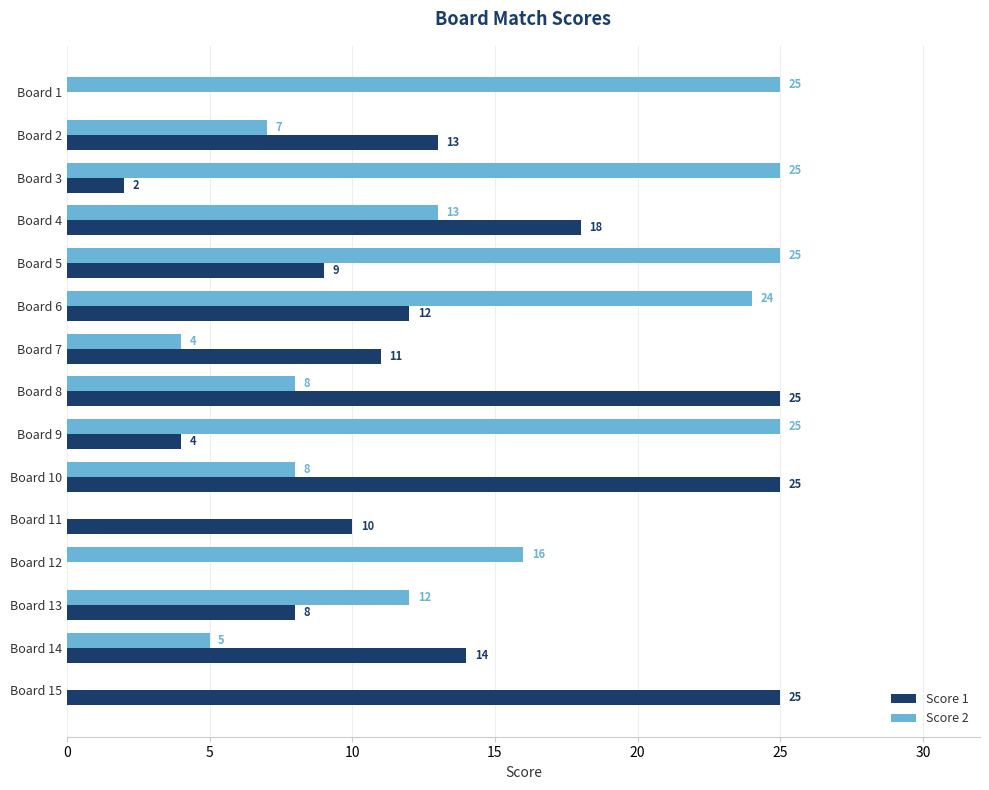

What is the maximum value for Score 2?

25